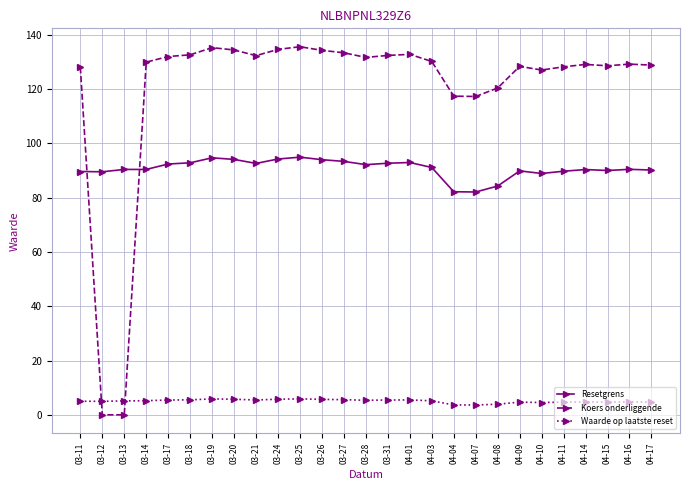

True or false: Koers onderliggende has more than 1 interior local peaks.

True